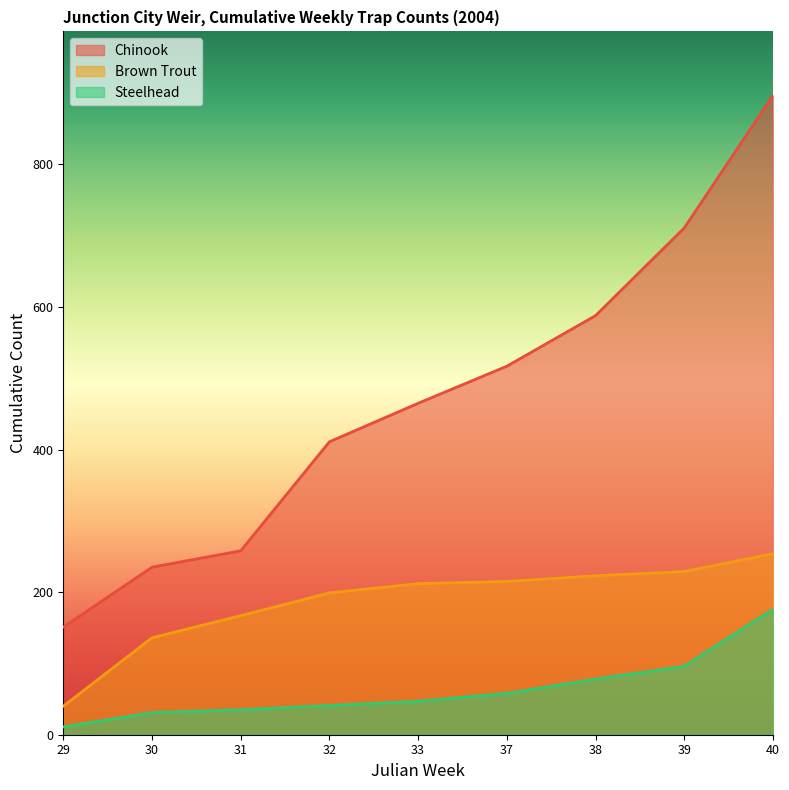

What is the difference between the maximum and minimum values in the Chinook series?

746